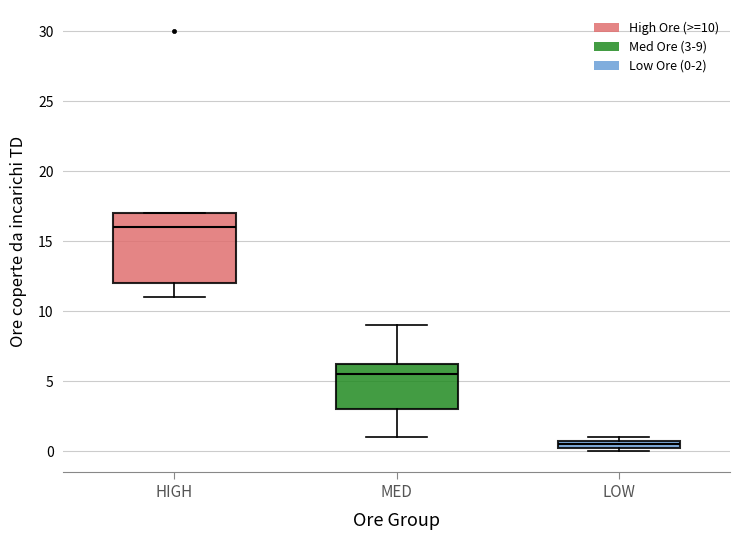

Which box is the tallest, from its lower edge to its upper edge?

HIGH